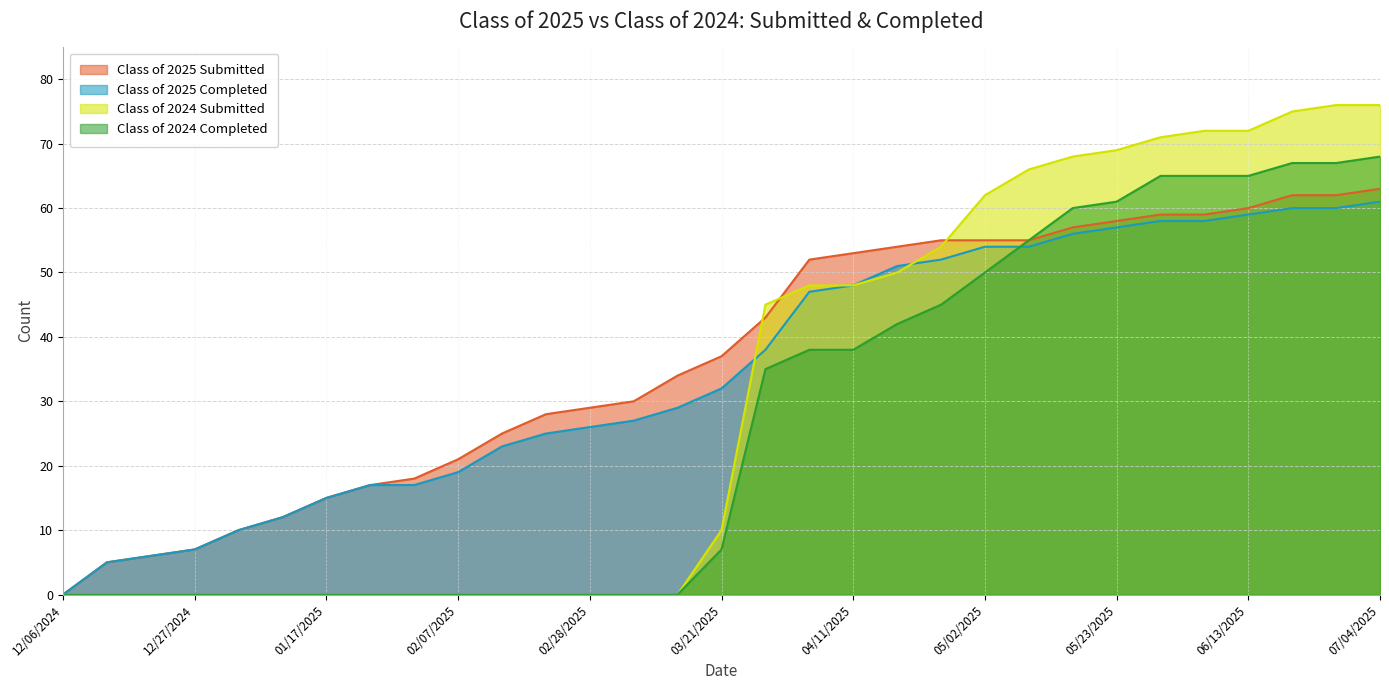

Reading left to right, transcribe all the data shown in this chart.

Class of 2025 Submitted: 0	5	6	7	10	12	15	17	18	21	25	28	29	30	34	37	43	52	53	54	55	55	55	57	58	59	59	60	62	62	63
Class of 2025 Completed: 0	5	6	7	10	12	15	17	17	19	23	25	26	27	29	32	38	47	48	51	52	54	54	56	57	58	58	59	60	60	61
Class of 2024 Submitted: 0	0	0	0	0	0	0	0	0	0	0	0	0	0	0	10	45	48	48	50	54	62	66	68	69	71	72	72	75	76	76
Class of 2024 Completed: 0	0	0	0	0	0	0	0	0	0	0	0	0	0	0	7	35	38	38	42	45	50	55	60	61	65	65	65	67	67	68